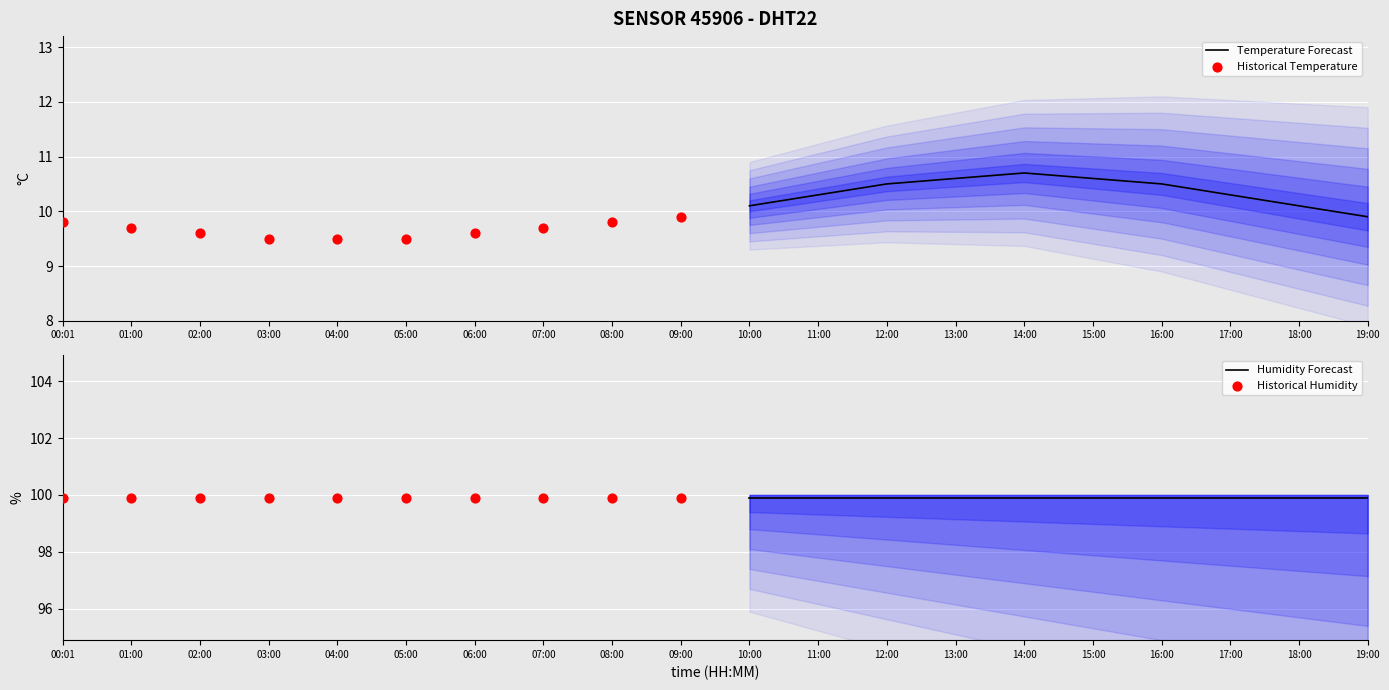

What are all the series names shown in the legend?

Temperature Forecast, Historical Temperature, Humidity Forecast, Historical Humidity